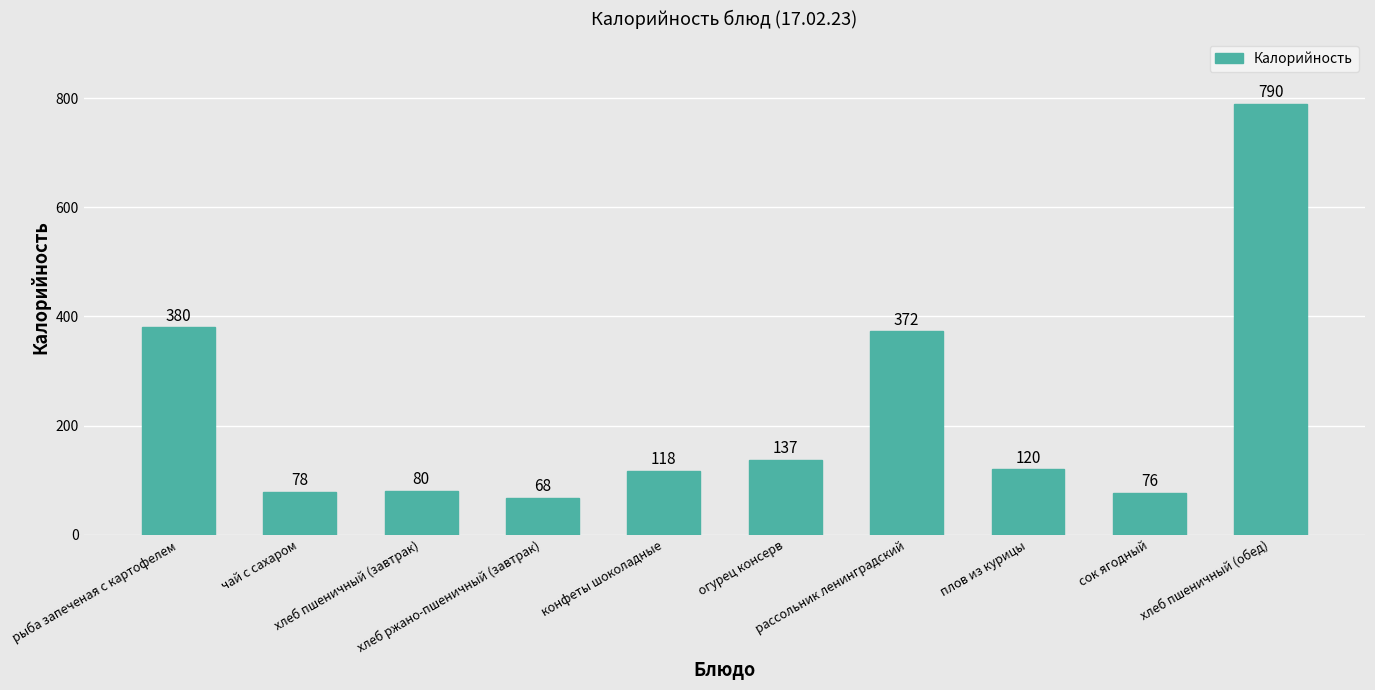

Rank the categories by value from highest to lowest.

хлеб пшеничный (обед), рыба запеченая с картофелем, рассольник ленинградский, огурец консерв, плов из курицы, конфеты шоколадные, хлеб пшеничный (завтрак), чай с сахаром, сок ягодный, хлеб ржано-пшеничный (завтрак)